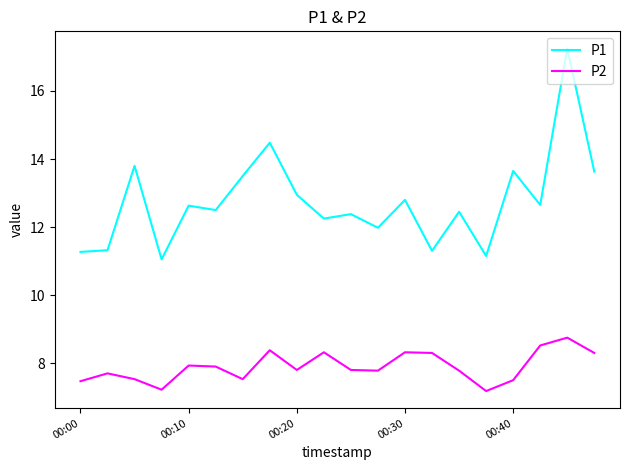

What is the difference between the maximum and minimum values in the P1 series?

6.2